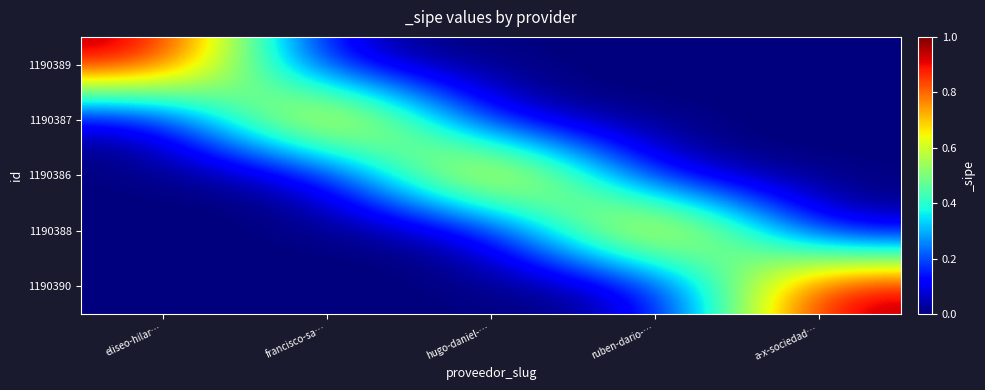

How many distinct data groups are displayed?

5